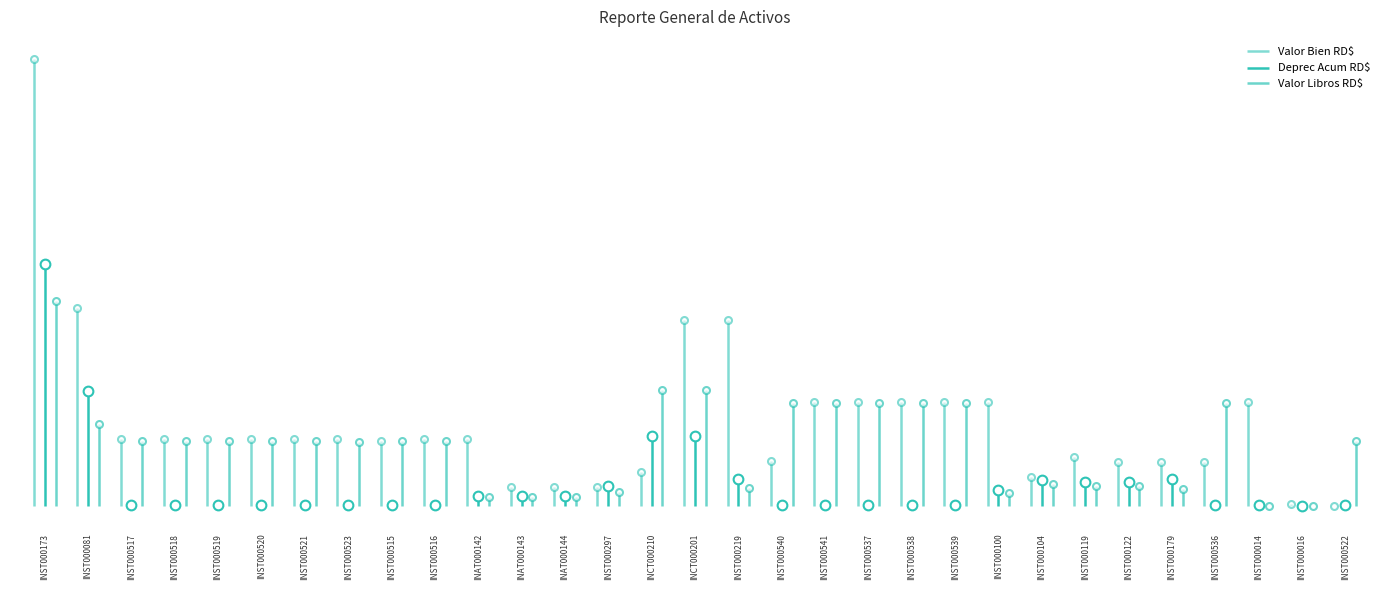

What are all the series names shown in the legend?

Valor Bien RD$, Deprec Acum RD$, Valor Libros RD$